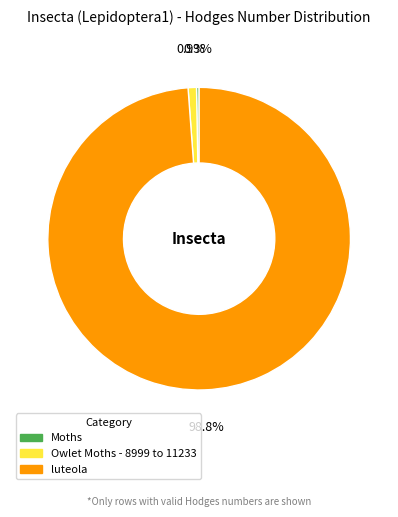

To the nearest percent, what portion does luteola represent?

99%